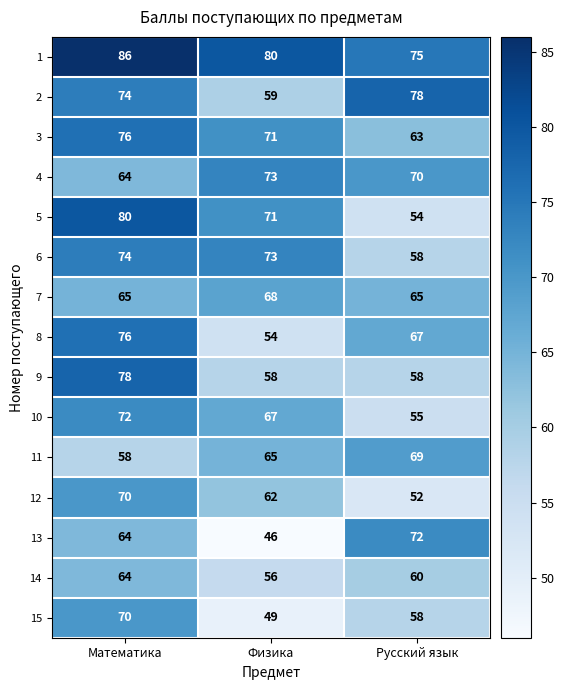

What is the highest value of the 2 series?

78